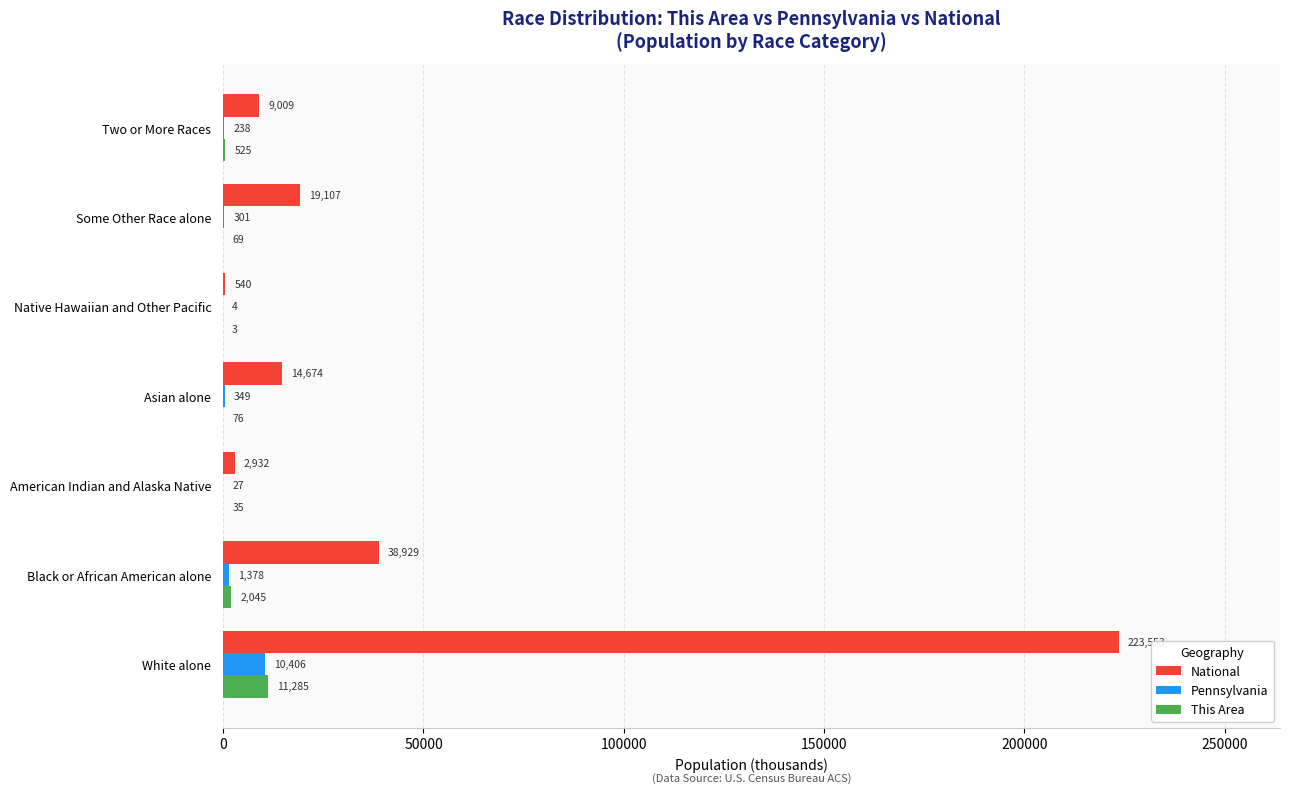

What is the maximum value for National?

223553